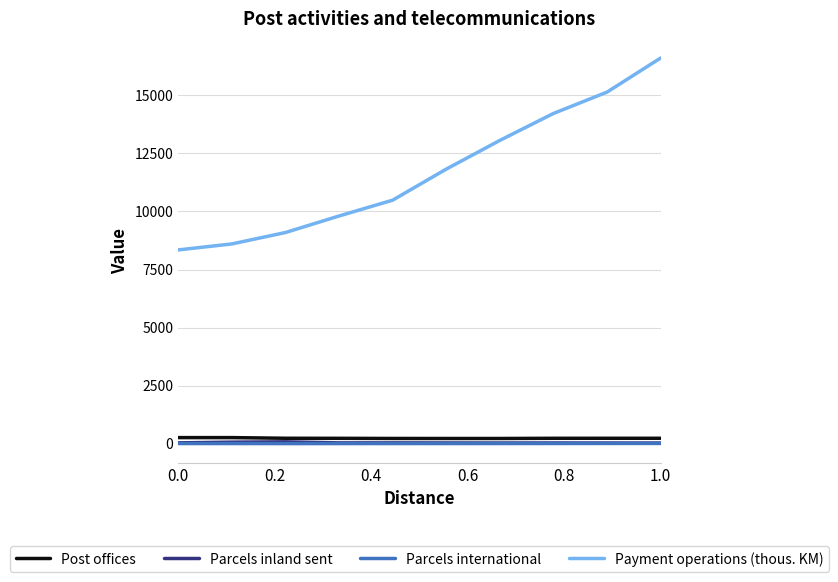

True or false: Payment operations (thous. KM) and Parcels inland sent intersect in this chart.

False